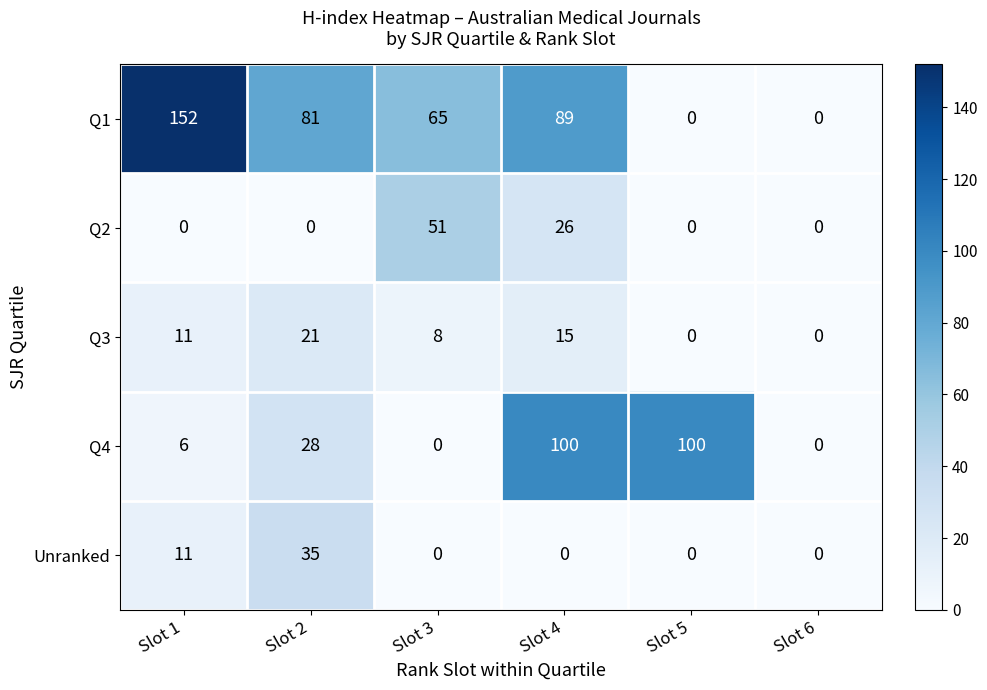

Which category has the highest value across all series?

Slot 1